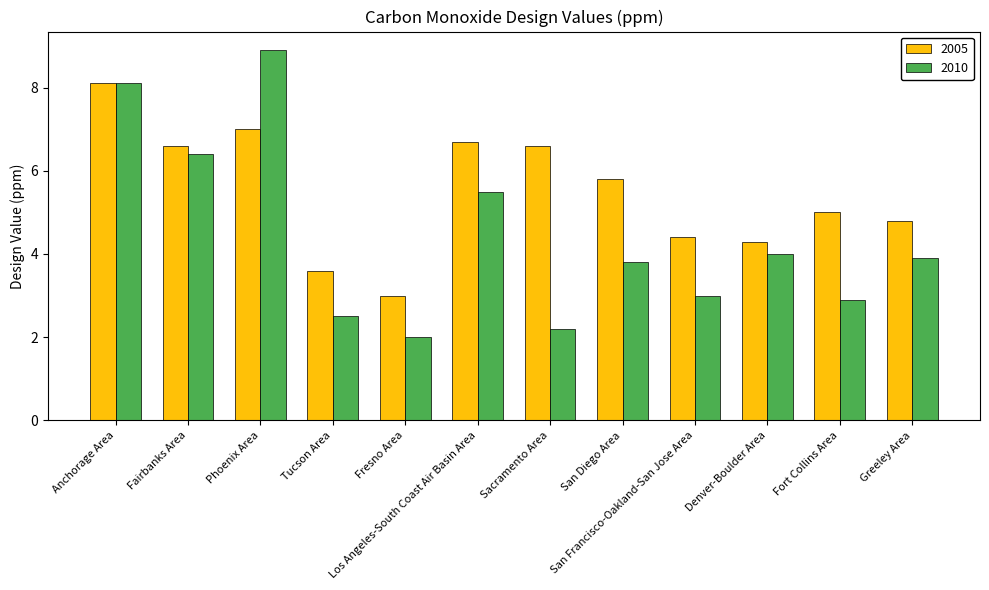

Where is 2005 nearest to the value 5?

Fort Collins Area